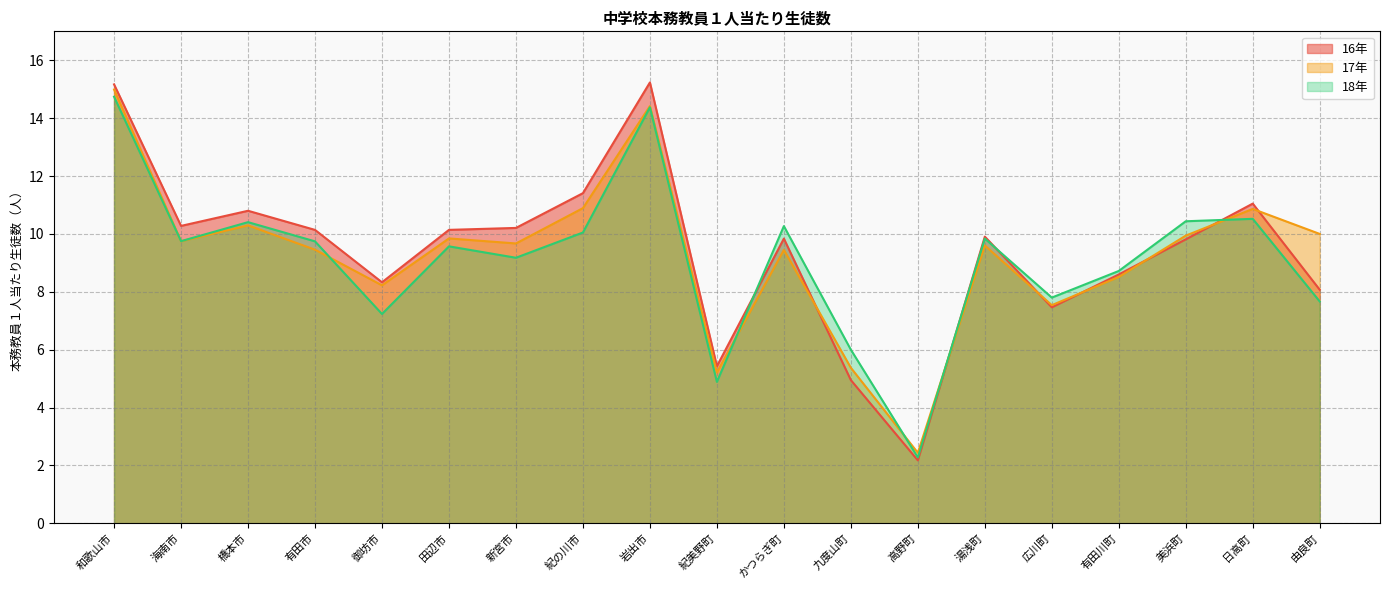

Which series has the widest spread of values?

16年